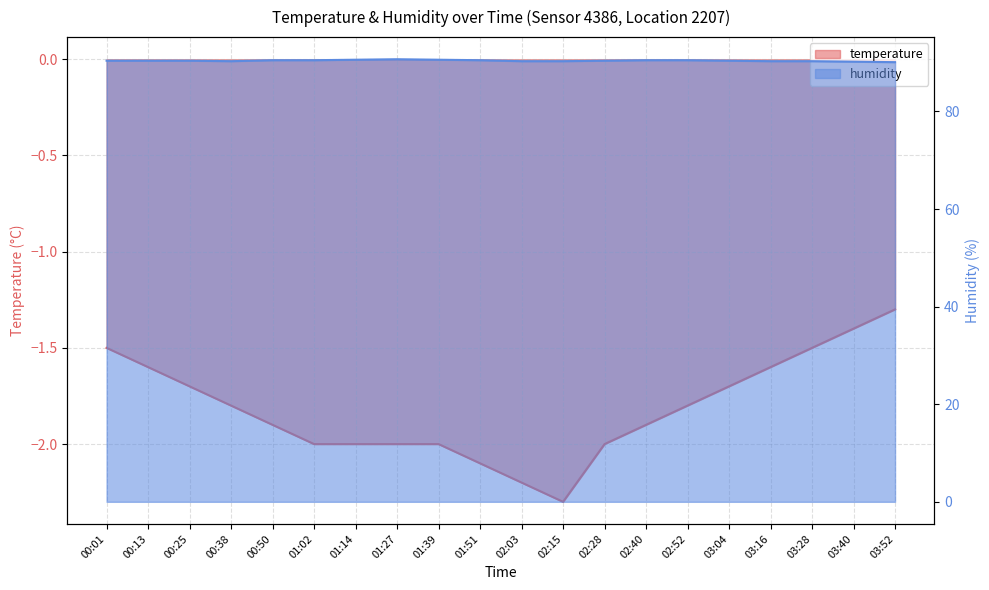

What is the sum of the temperature values at 02:40 and 03:40?

-3.3